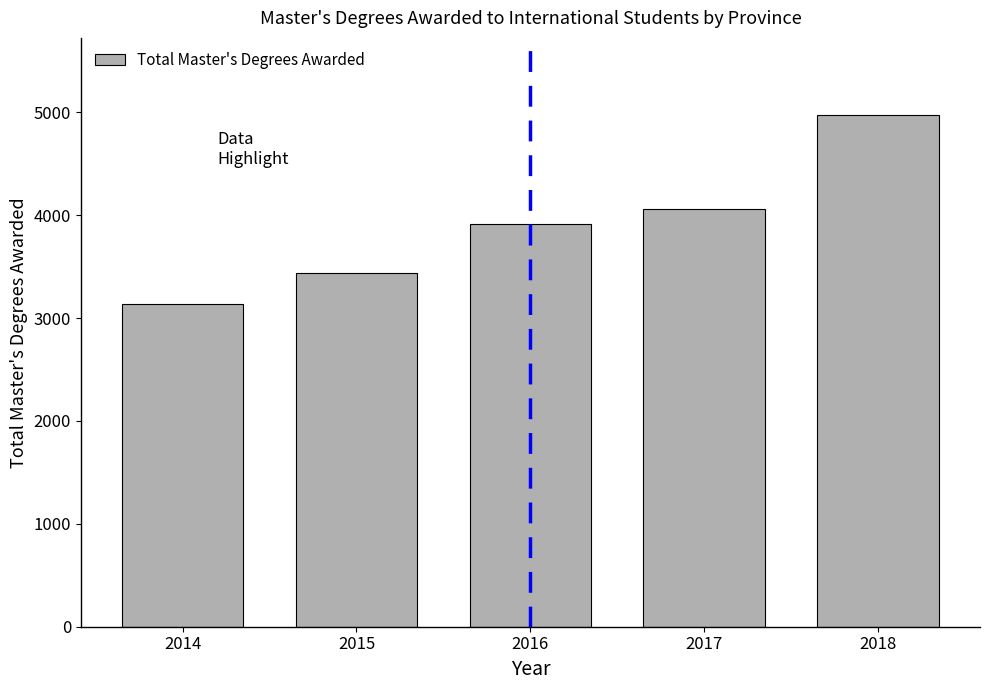

What is the difference between the values at 2015 and 2016?

472